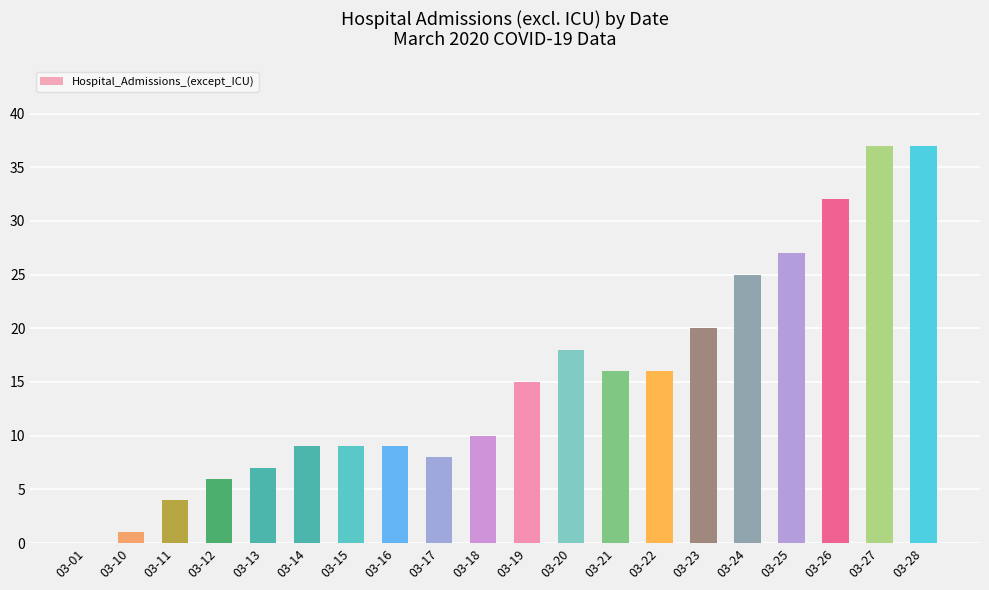

Approximately how many times larger is the value at 03-13 compared to 03-26?

0.2